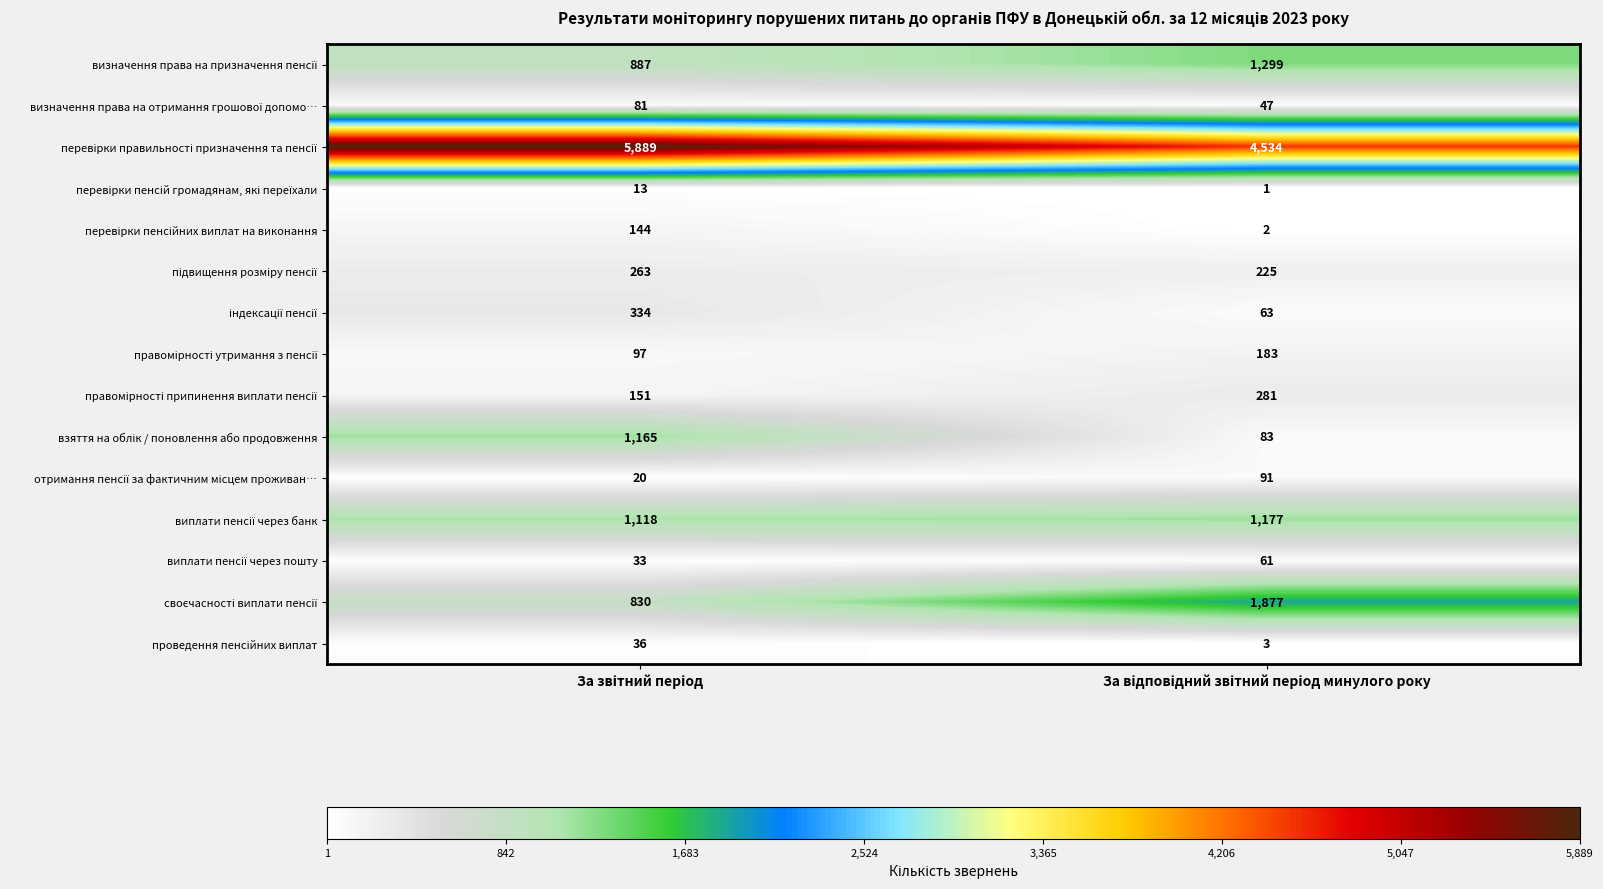

What is the greatest value displayed?

5889